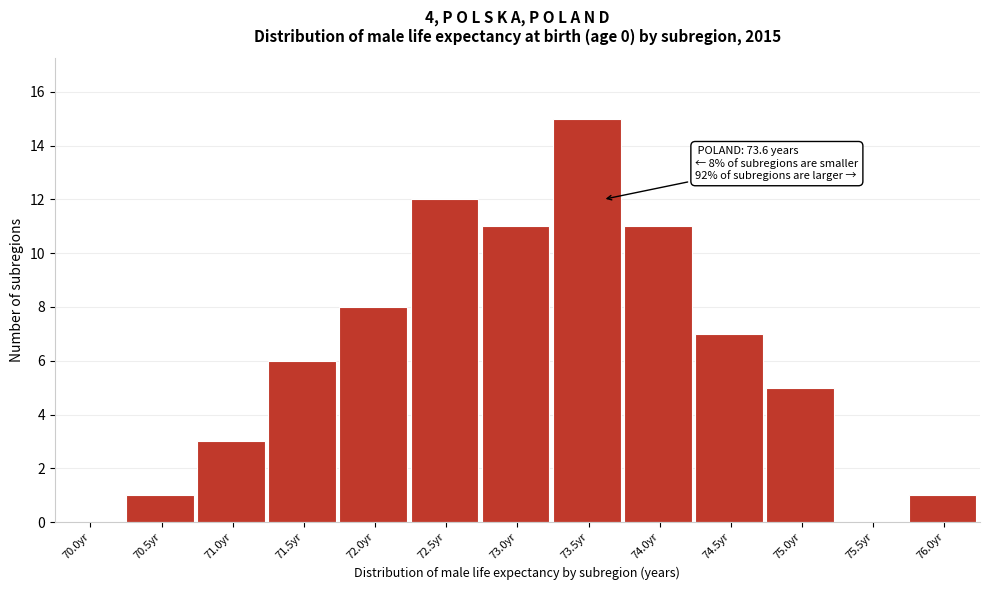

Reading right to left, what are all the values shown in this chart?

76.0yr=1	75.5yr=0	75.0yr=5	74.5yr=7	74.0yr=11	73.5yr=15	73.0yr=11	72.5yr=12	72.0yr=8	71.5yr=6	71.0yr=3	70.5yr=1	70.0yr=0